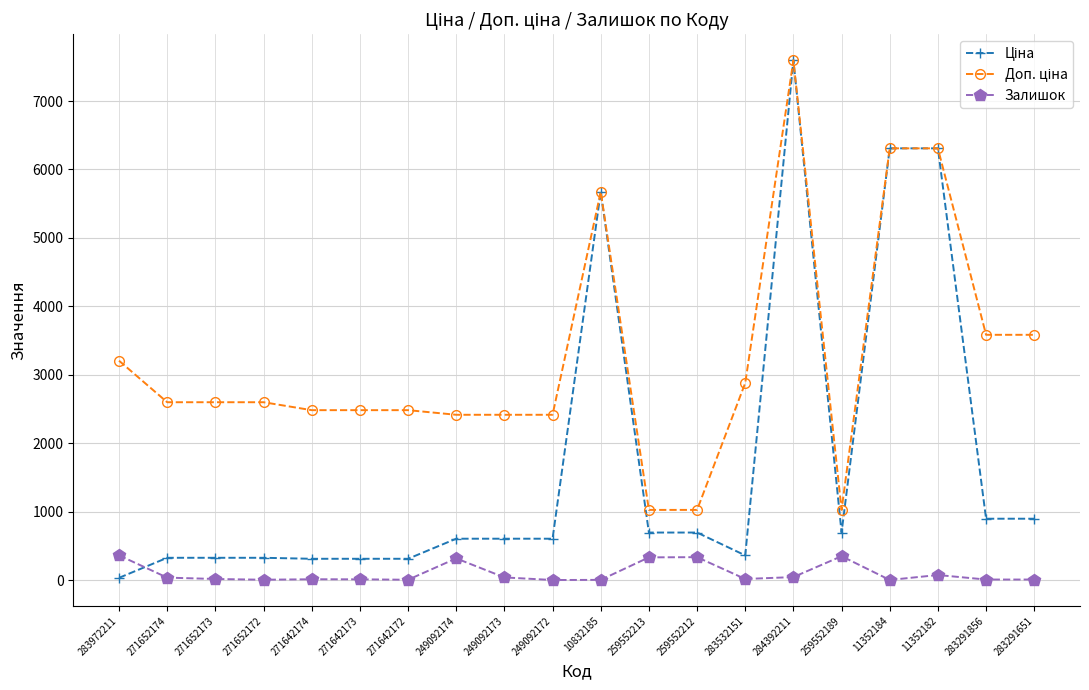

At which category does the chart reach its peak across all series?

284392211